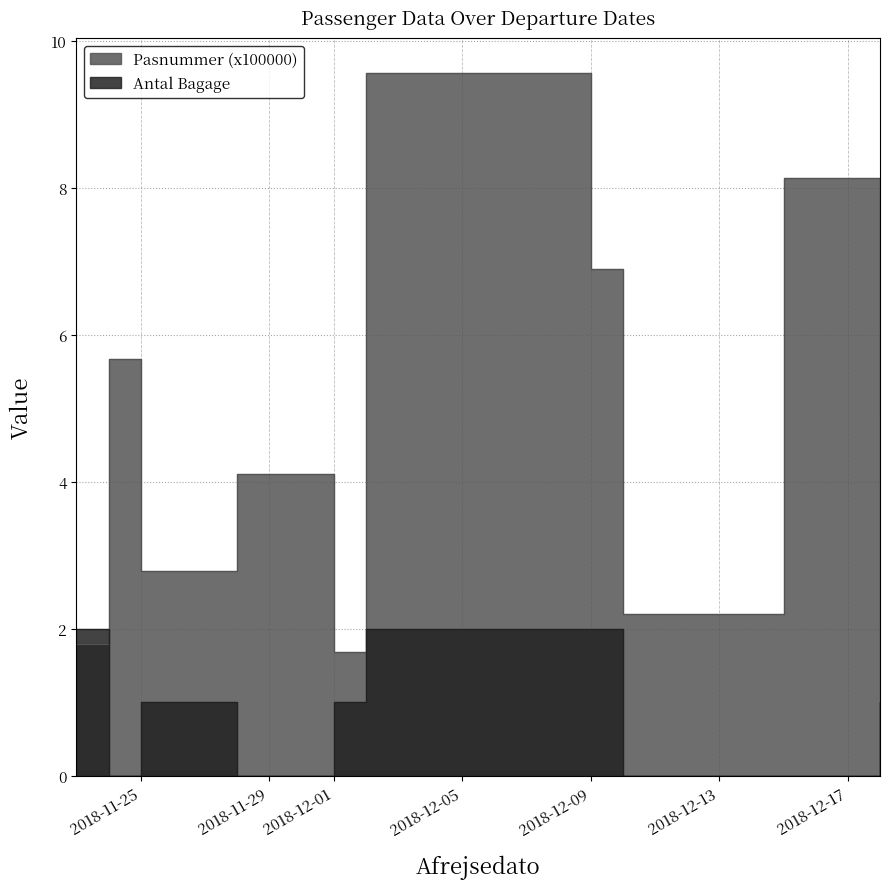

Rank the series by their average value, from highest to lowest.

Pasnummer (x100000), Antal Bagage